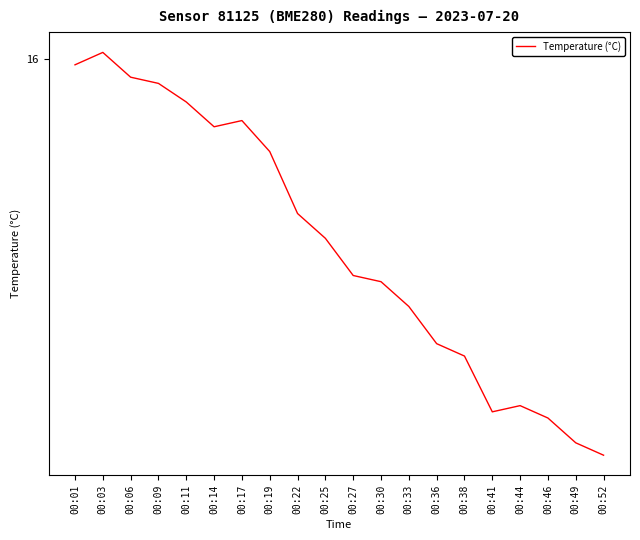

The value at 00:19 is 3.5. True or false?

False